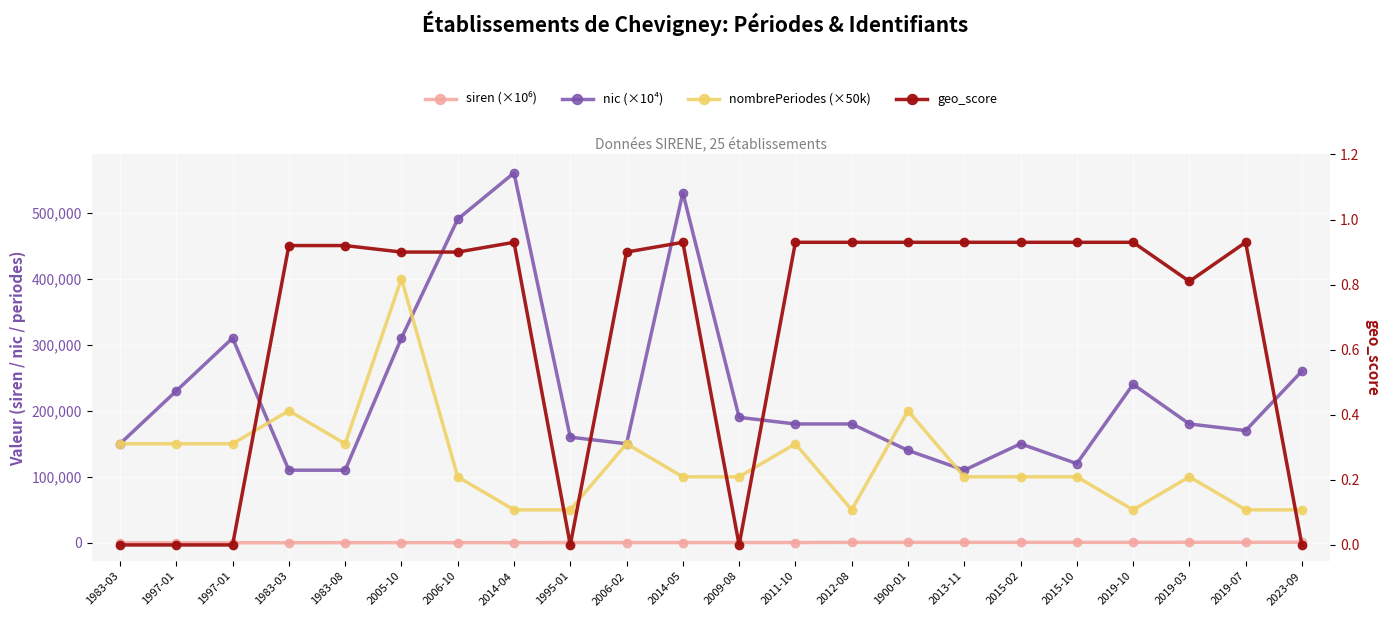

Read the siren (×10⁶) value at 1995-01.

400.0